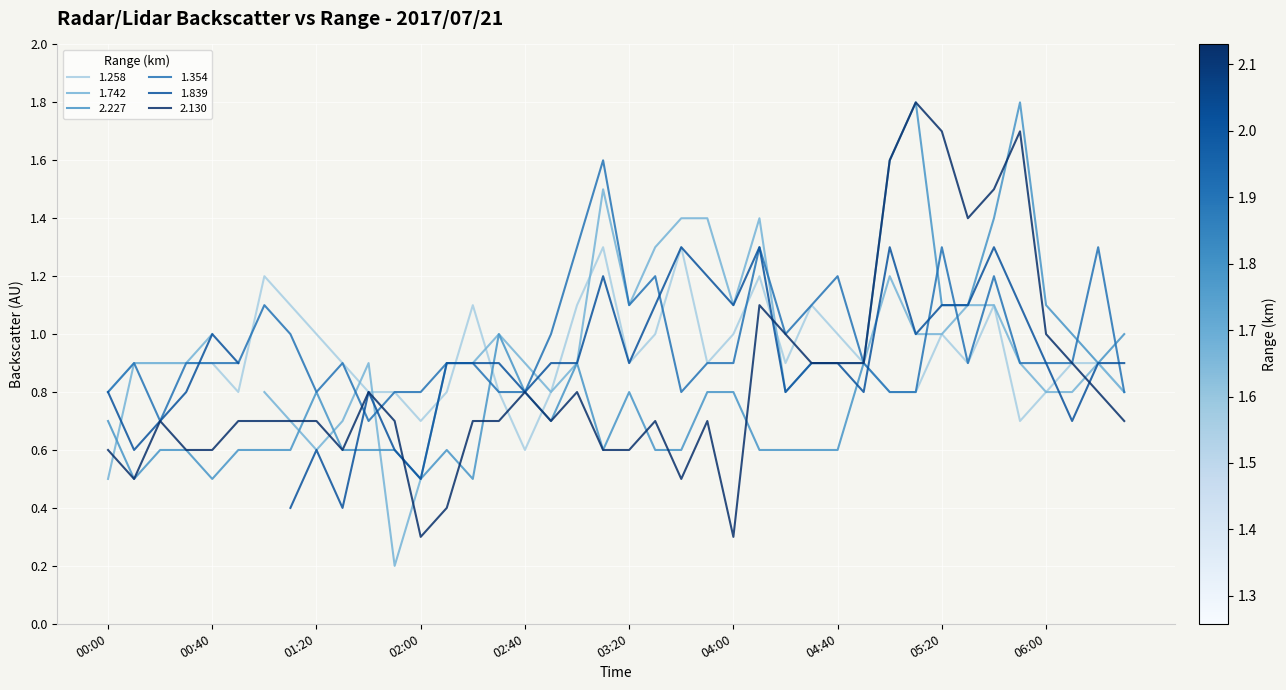

Where is 1.258 nearest to the value 0?

02:40